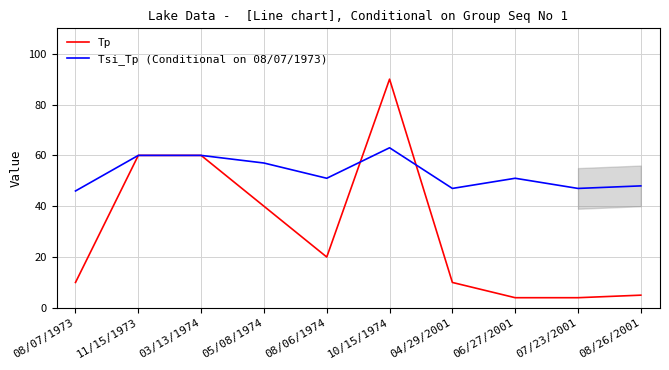

Reading right to left, transcribe all the data shown in this chart.

Tp: 08/26/2001=5	07/23/2001=4	06/27/2001=4	04/29/2001=10	10/15/1974=90	08/06/1974=20	05/08/1974=40	03/13/1974=60	11/15/1973=60	08/07/1973=10
Tsi_Tp (Conditional on 08/07/1973): 08/26/2001=48	07/23/2001=47	06/27/2001=51	04/29/2001=47	10/15/1974=63	08/06/1974=51	05/08/1974=57	03/13/1974=60	11/15/1973=60	08/07/1973=46